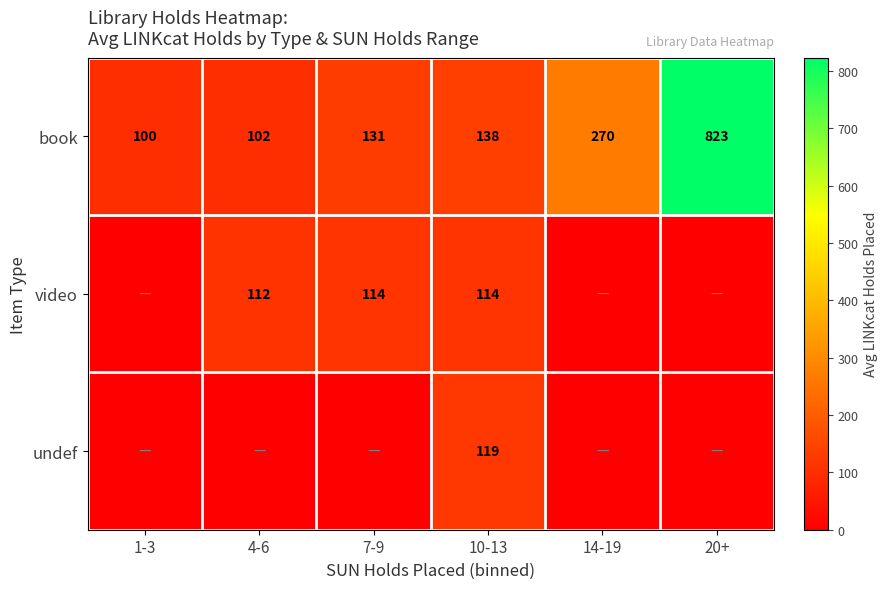

At which label does book reach its peak?

20+